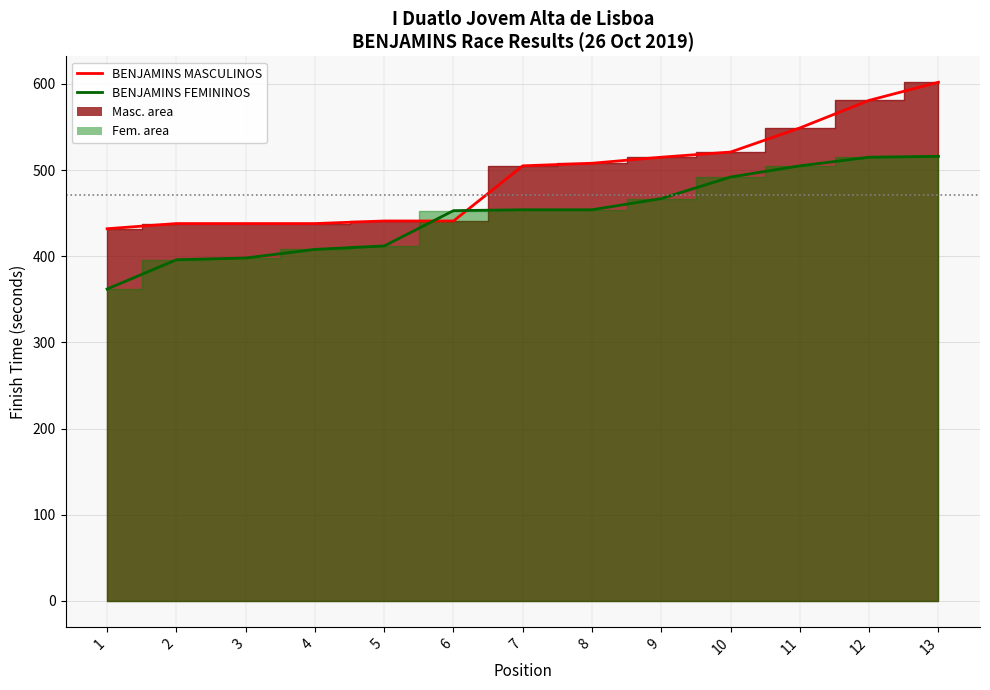

Which series has the largest total across all categories?

BENJAMINS MASCULINOS (line)